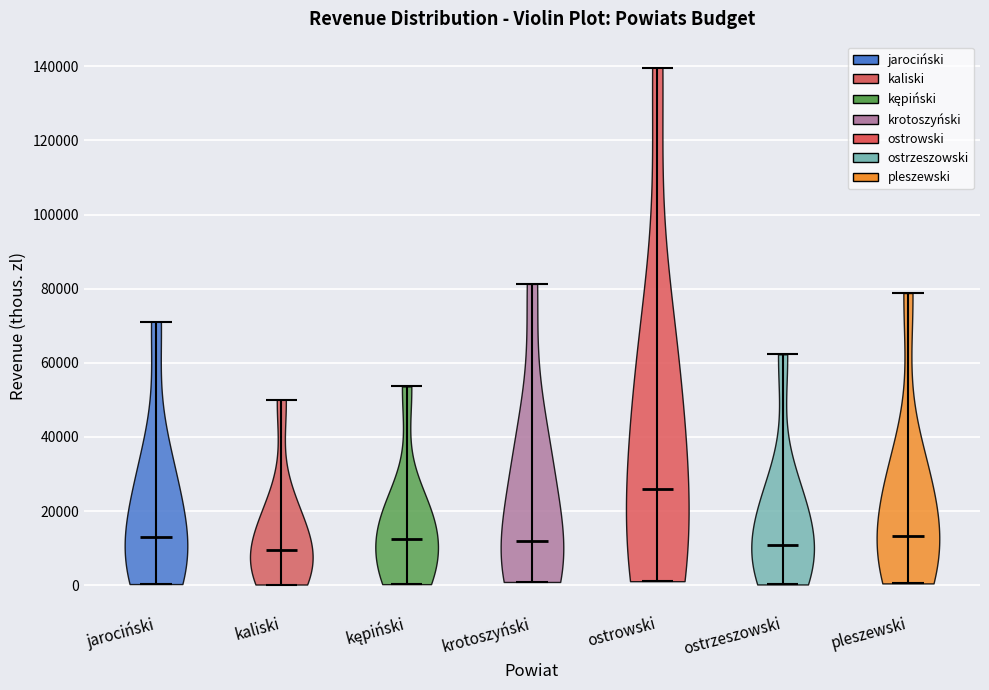

Reading left to right, read every violin against the y-axis: where its median line is, and the lowest and highest points it reaches. The values are not printed on the chart, so give them approximately, as read against the axis.

jarociński: median line 14000, lowest point 0, highest point 72000
kaliski: median line 10000, lowest point 0, highest point 50000
kępiński: median line 12000, lowest point 0, highest point 54000
krotoszyński: median line 12000, lowest point 0, highest point 82000
ostrowski: median line 26000, lowest point 2000, highest point 140000
ostrzeszowski: median line 10000, lowest point 0, highest point 62000
pleszewski: median line 14000, lowest point 0, highest point 78000